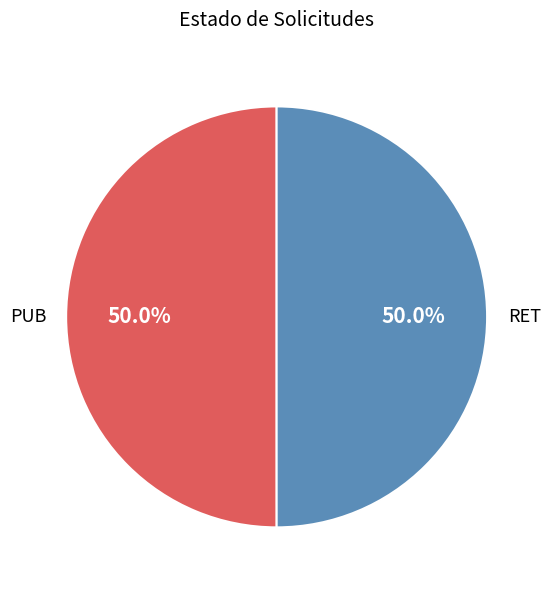

Combined, do RET and PUB account for over 50%?

Yes